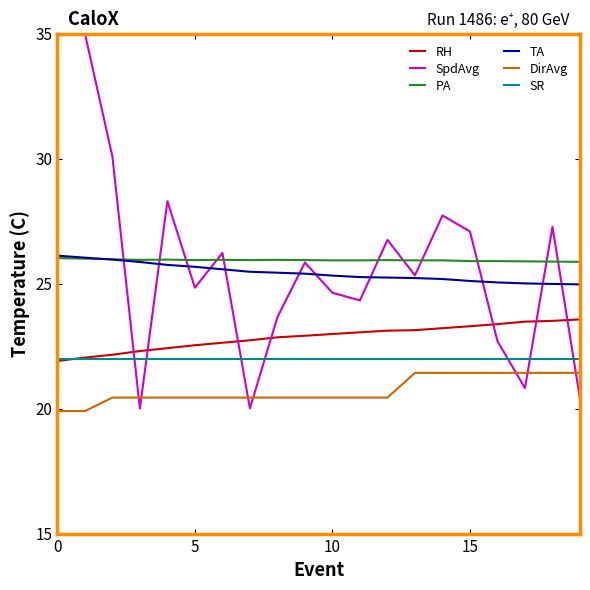

The PA series shows 37.1 at 13. True or false?

False